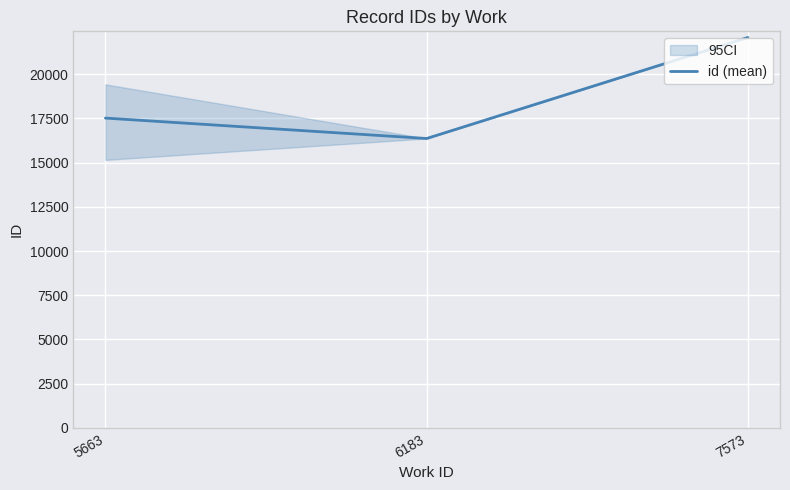

What is the difference between the maximum and minimum values?

5709.5